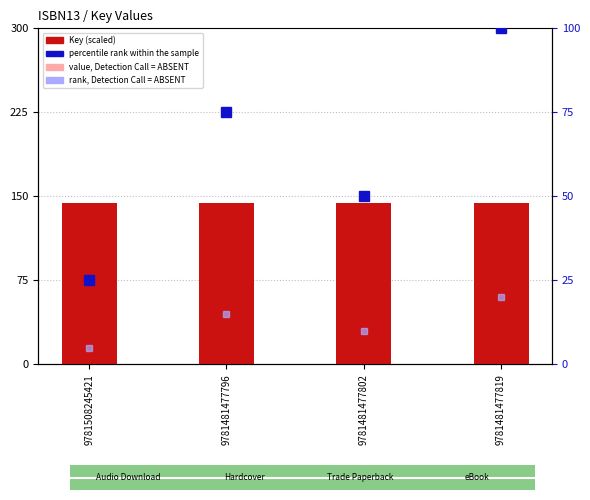

What is the spread (max minus min) of values at 9781481477819?

124.3